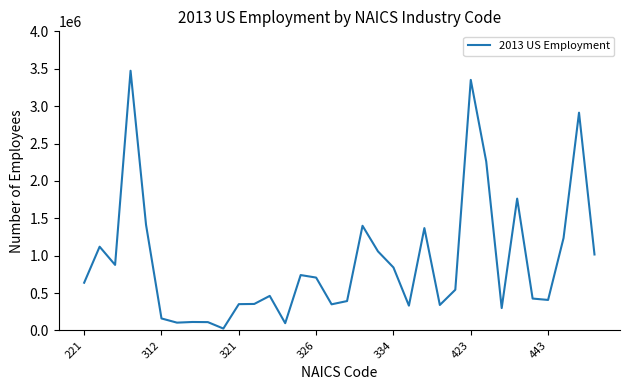

What is the greatest value displayed?

3472956